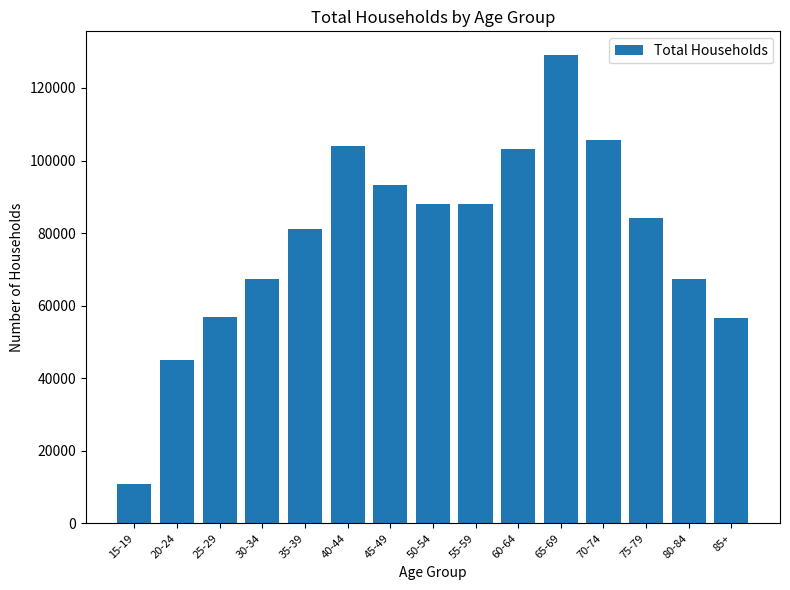

What is the average value?

78735